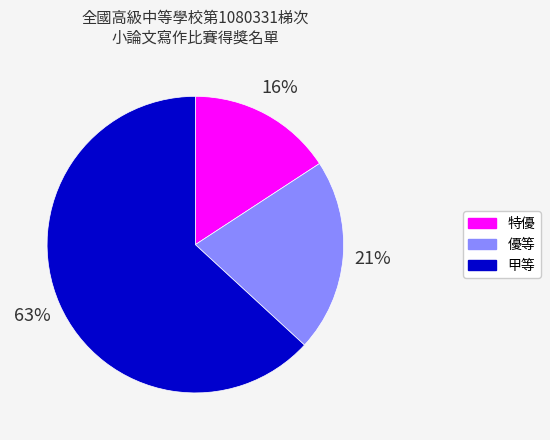

How many segments does this pie chart have?

3